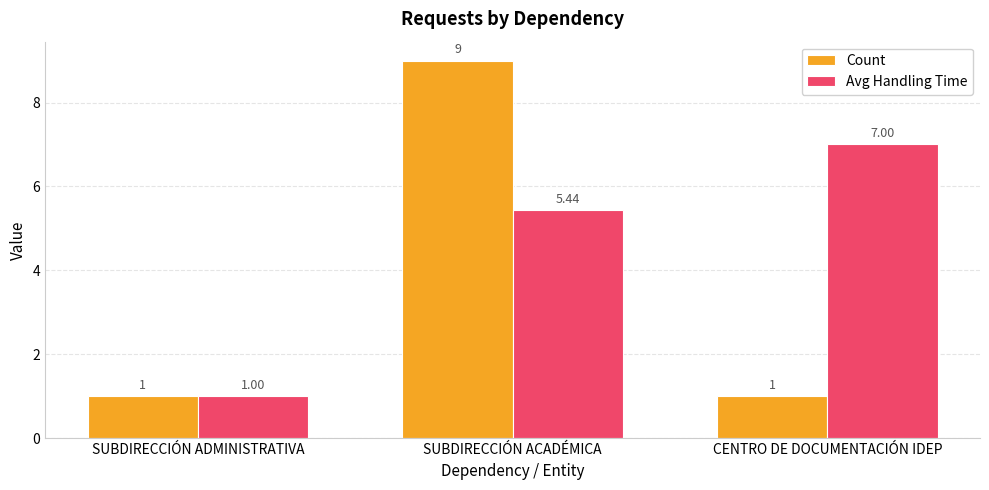

Count the number of data series in this chart.

2